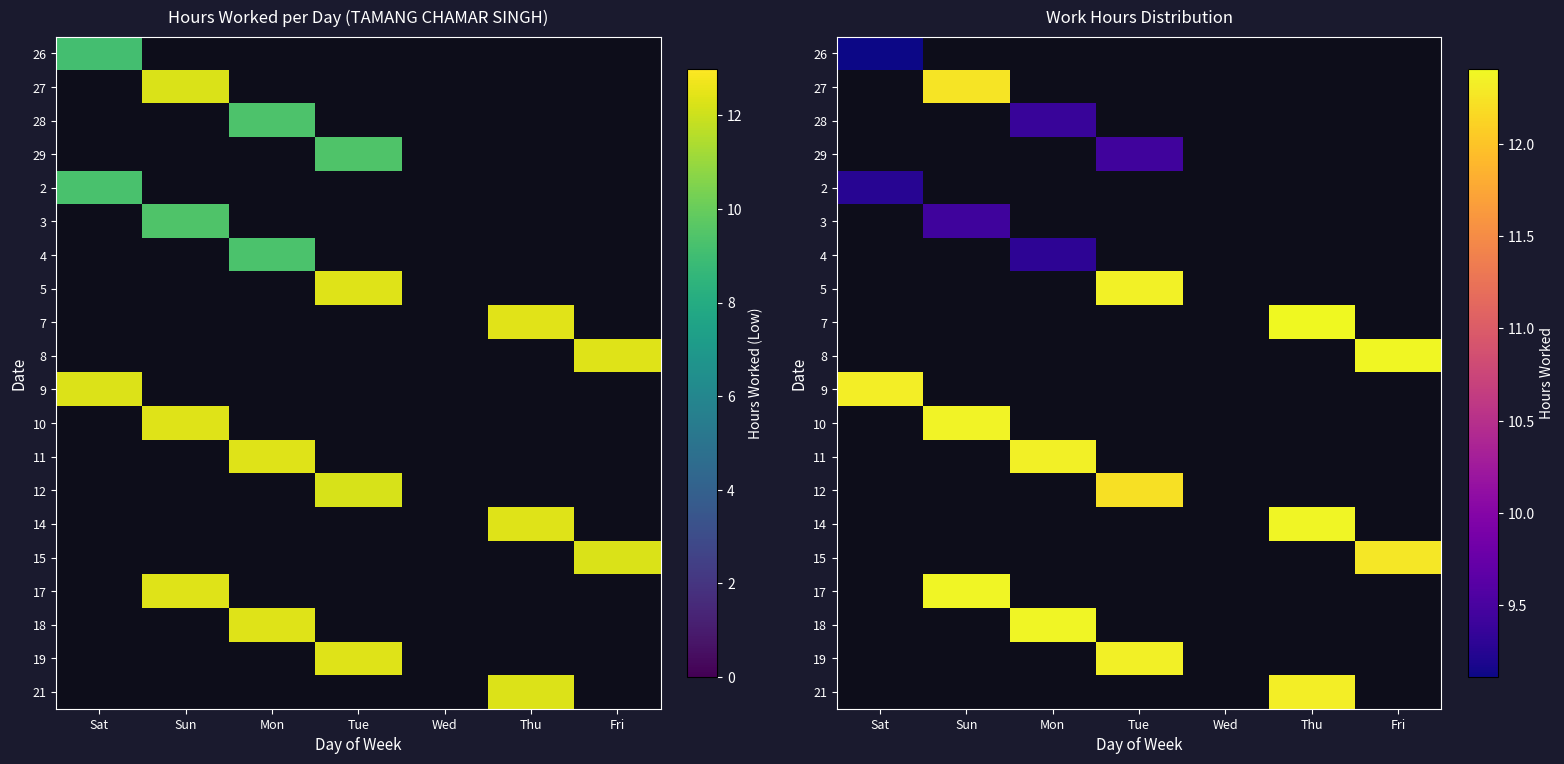

What is the maximum value shown in the chart?

12.4